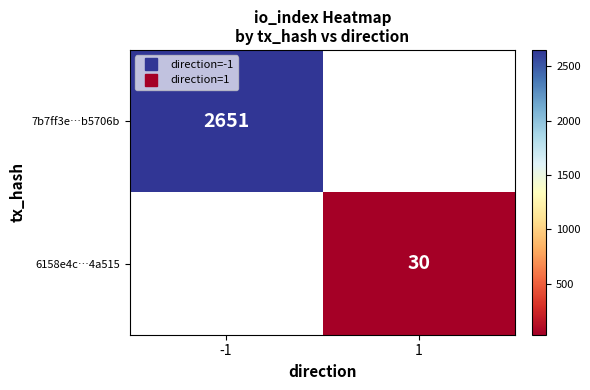

What value does the 6158e4c…4a515 series have at 1?

30.0